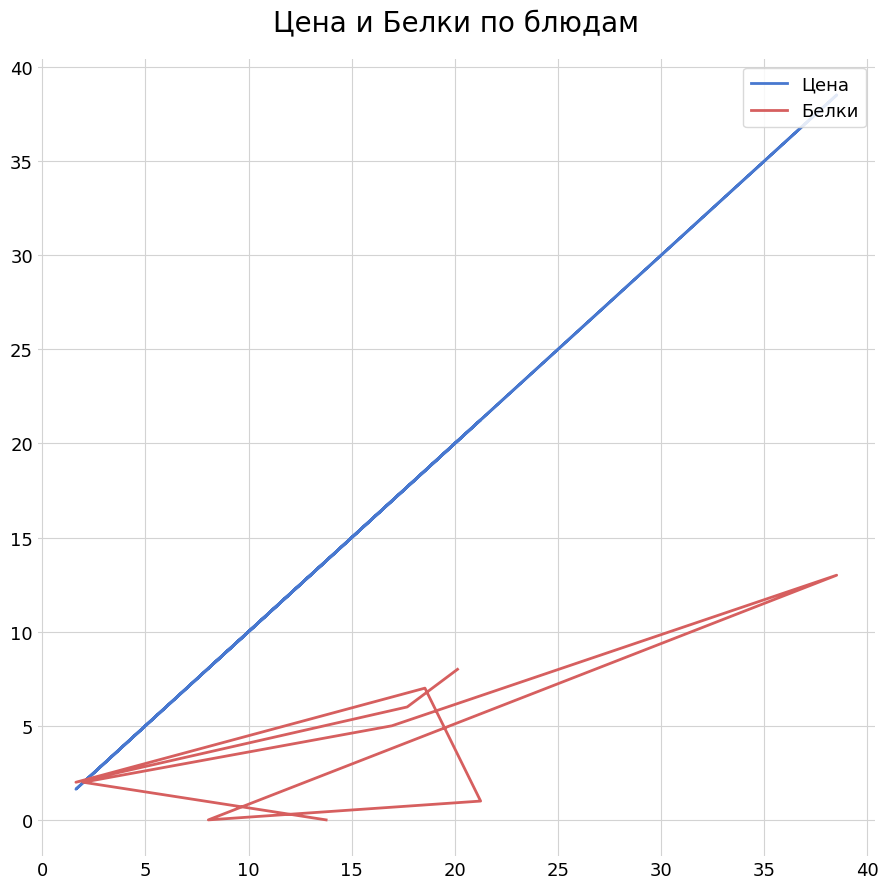

What is the sum of all Белки values?

44.0